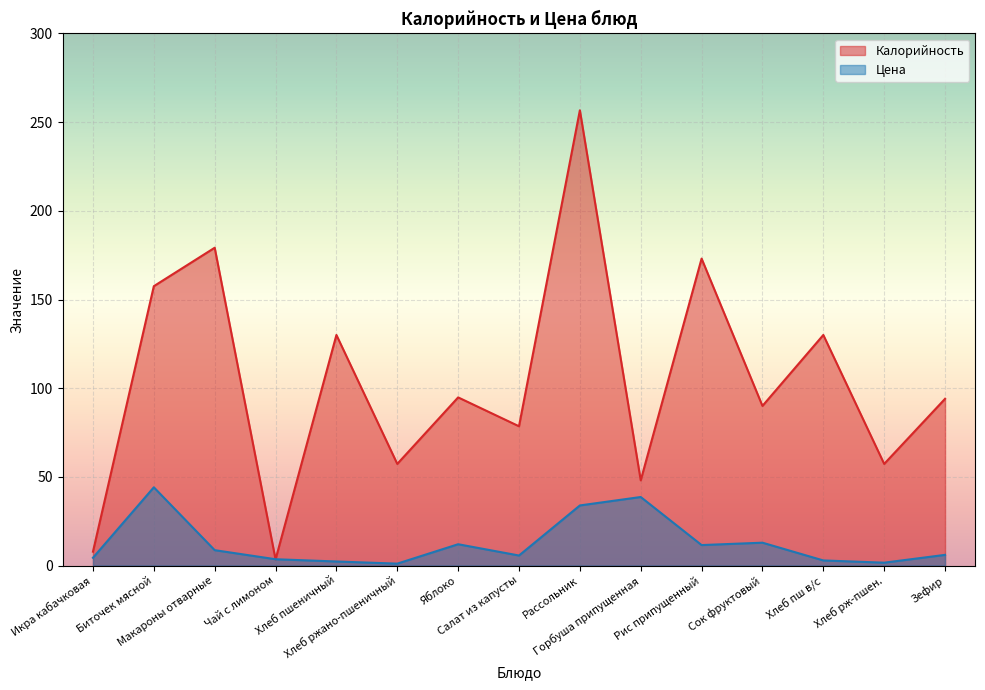

How many values in the Калорийность series are below 94?

7